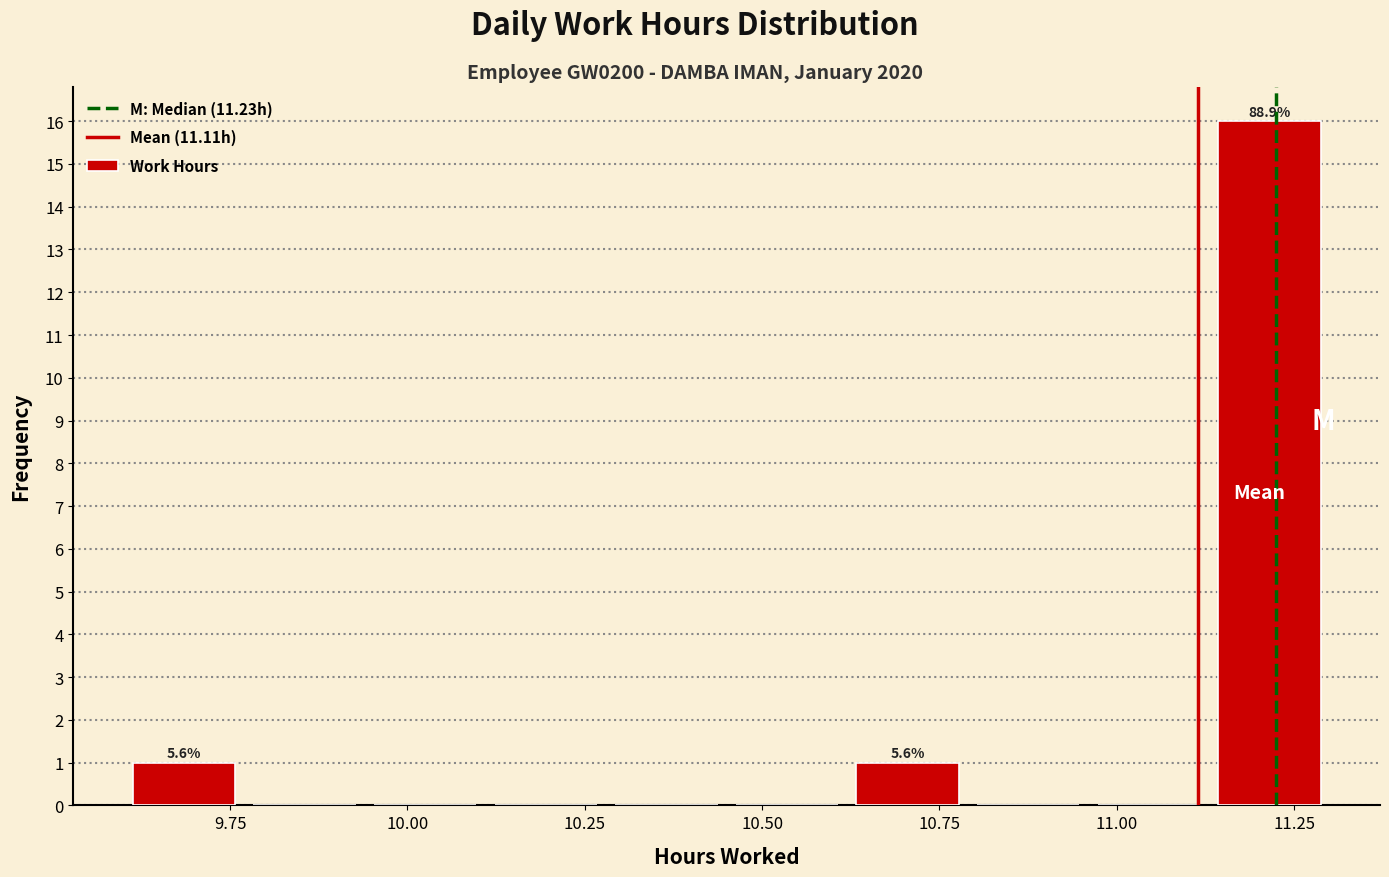

Read against the x-axis, roughly where is the centre of the tallest bar?

11.20